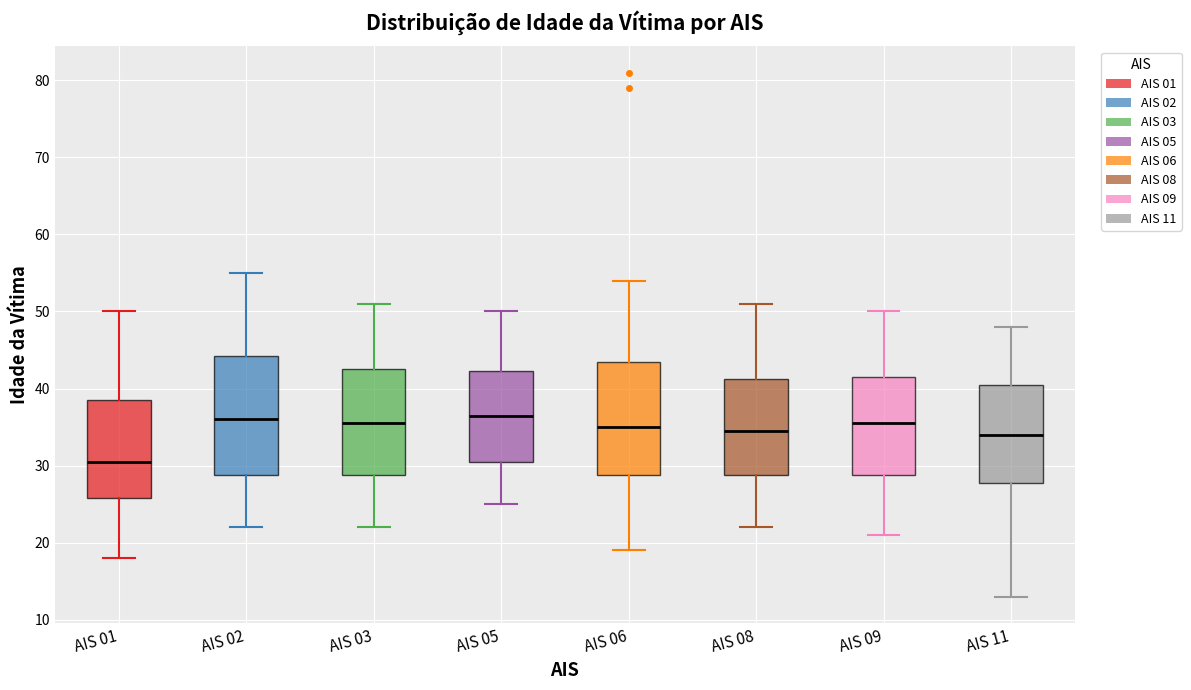

Which box's median line is the lowest?

AIS 01